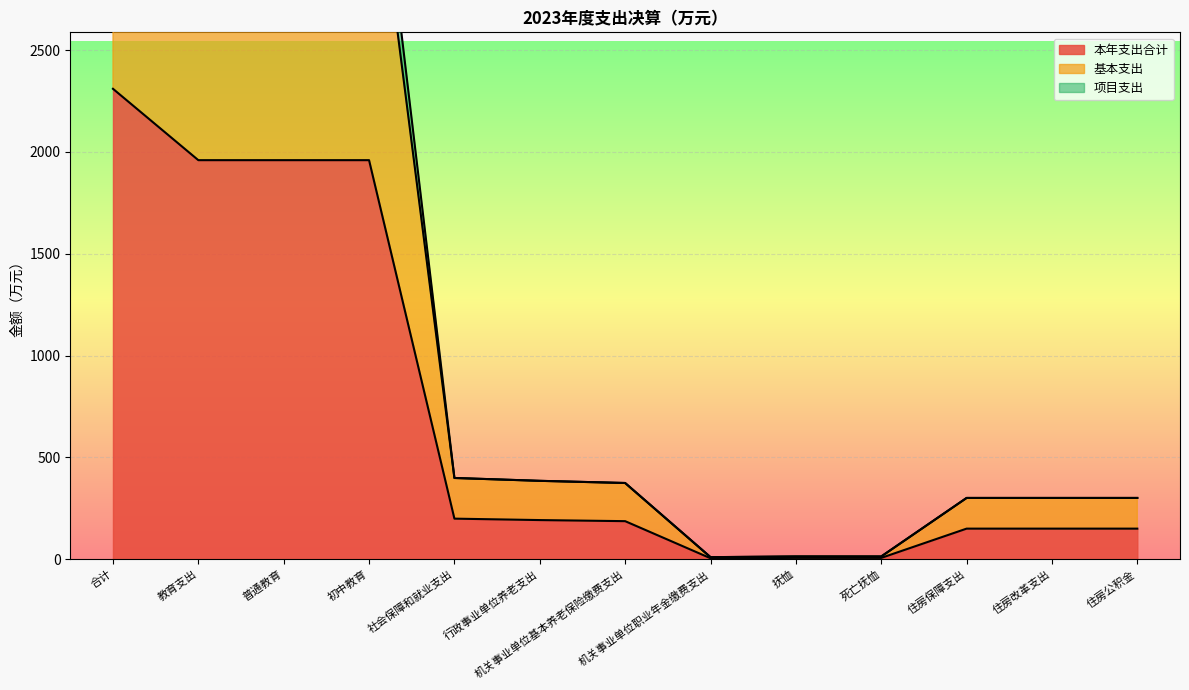

Which has a higher value, 教育支出 or 机关事业单位基本养老保险缴费支出?

教育支出